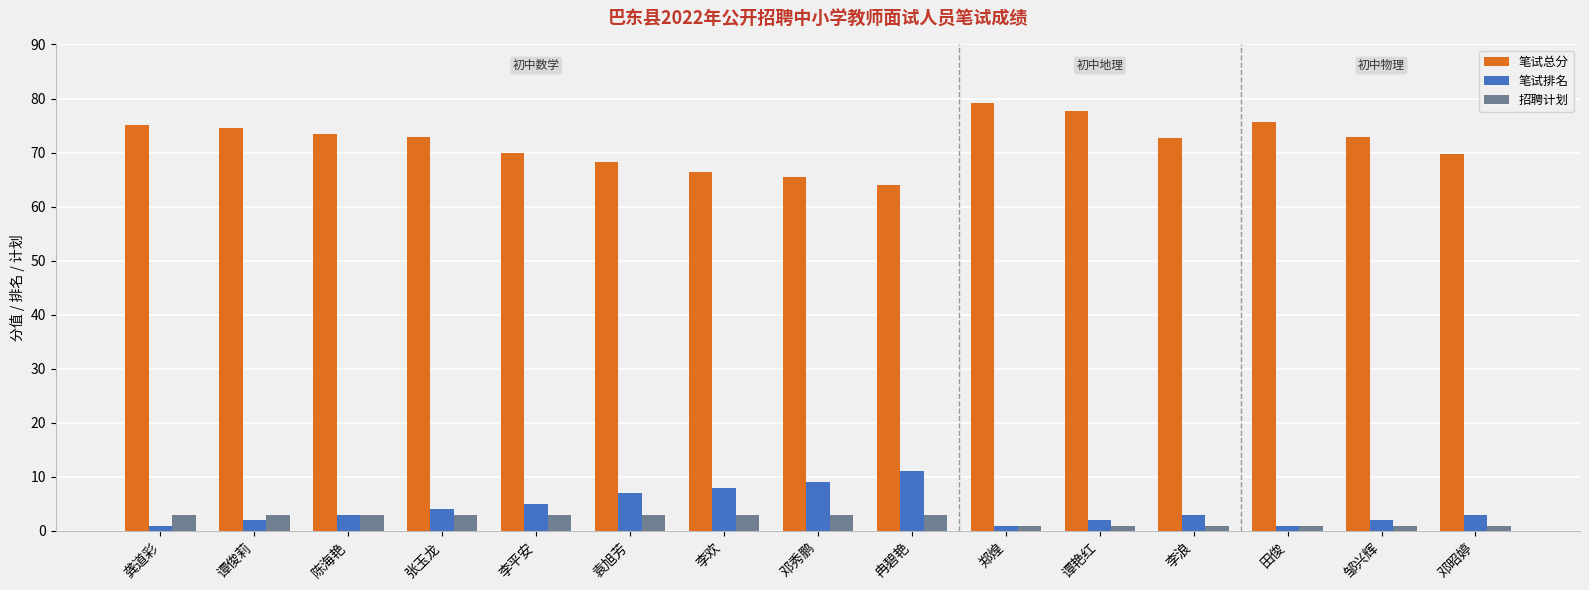

Rank the series by their maximum value, from lowest to highest.

招聘计划, 笔试排名, 笔试总分